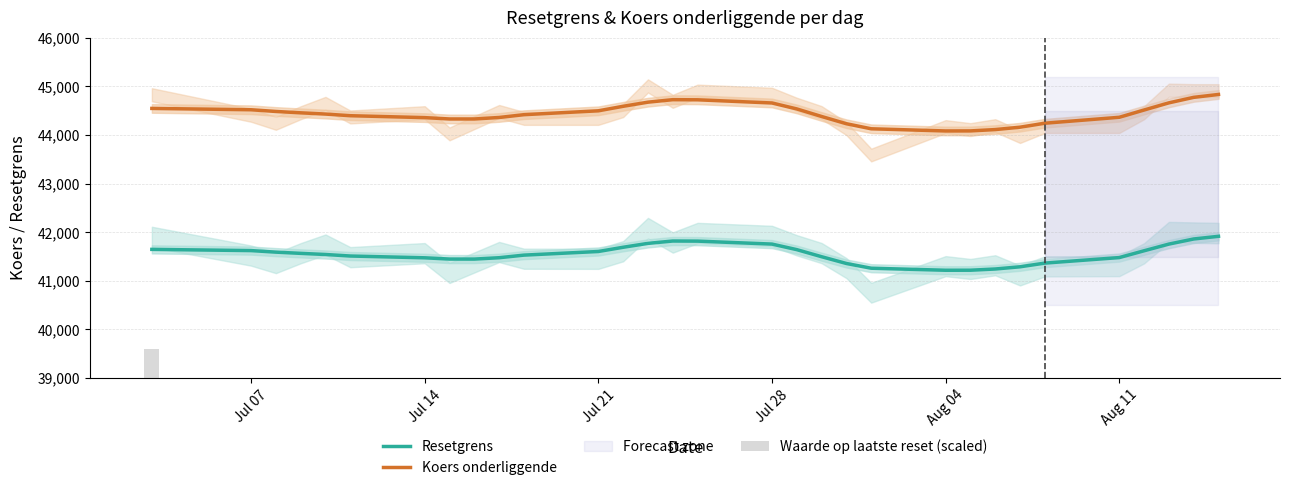

How many data points in Waarde op laatste reset (scaled) are less than 33440?

15